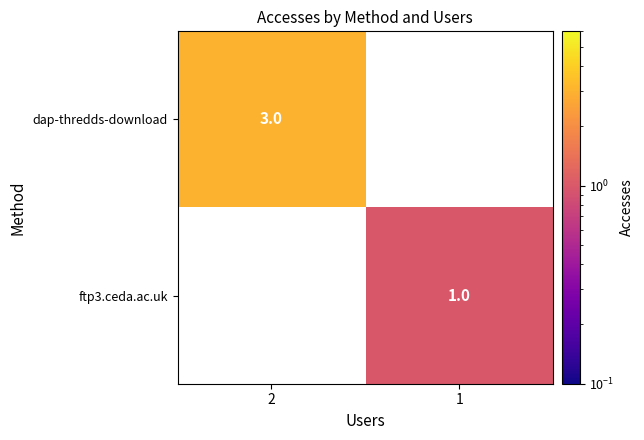

At how many categories does at least one series exceed 2?

1